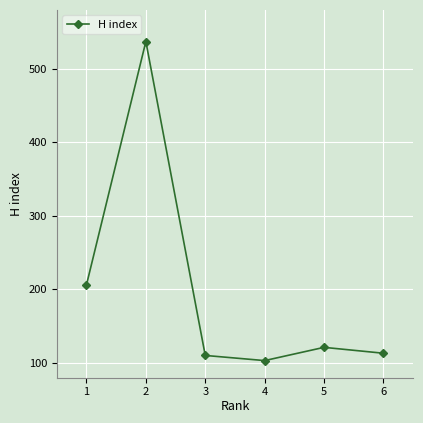

Approximately how many times larger is the value at 5 compared to 4?

1.2